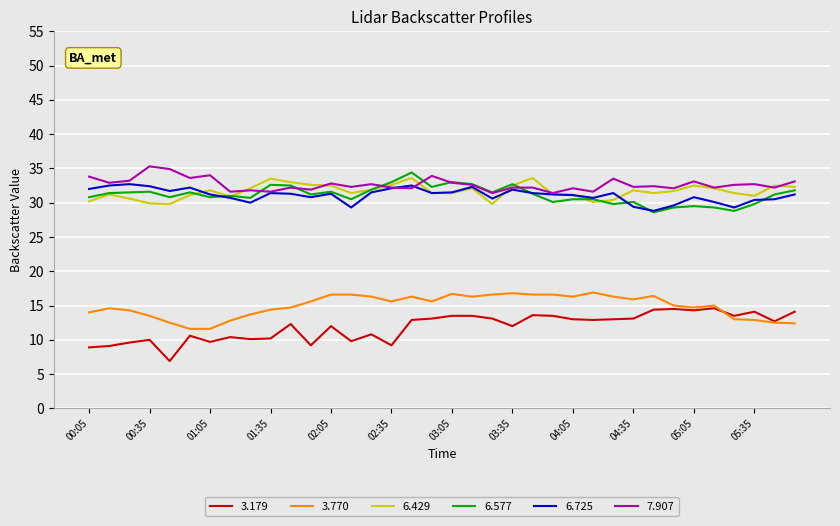

True or false: 3.179 and 3.770 cross at least once.

True